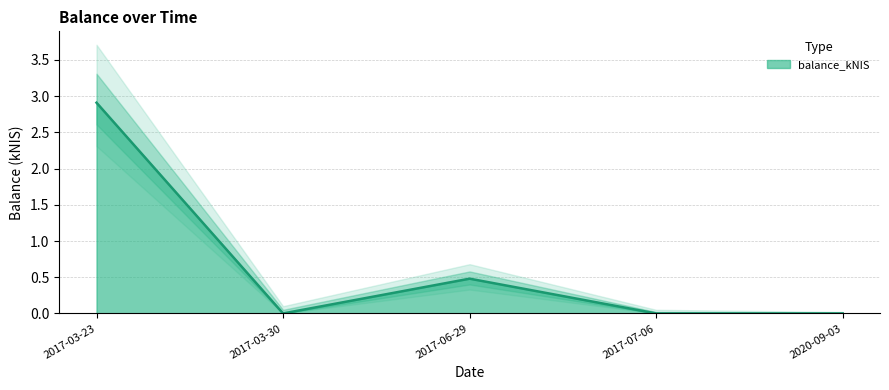

The chart shows a value of 0.0 at 2017-03-30. True or false?

True